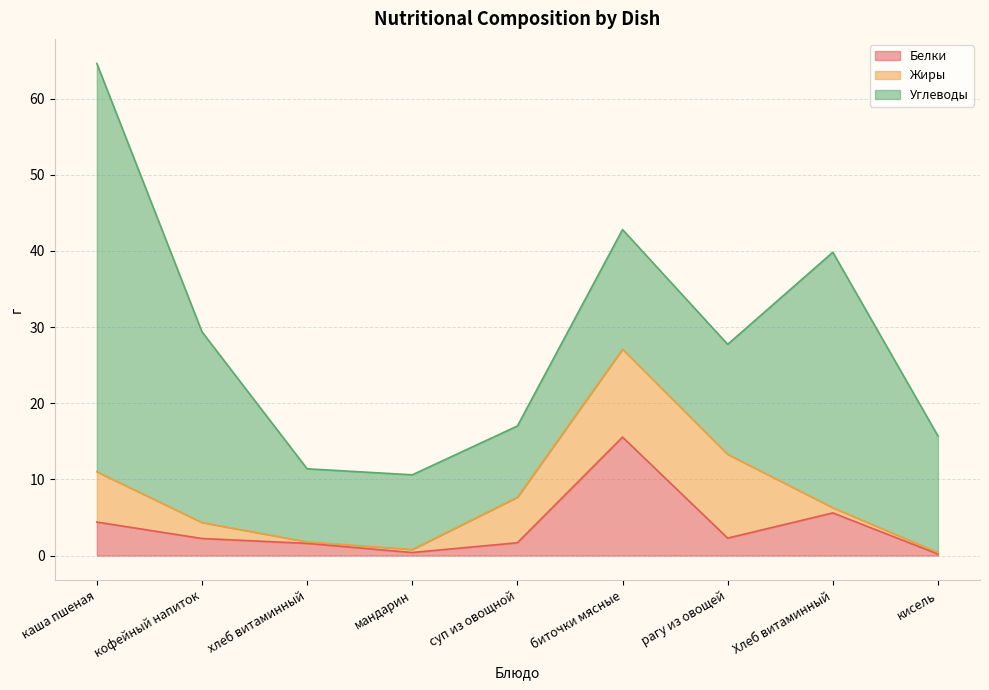

List the series in order of their peak value, lowest first.

Жиры, Белки, Углеводы